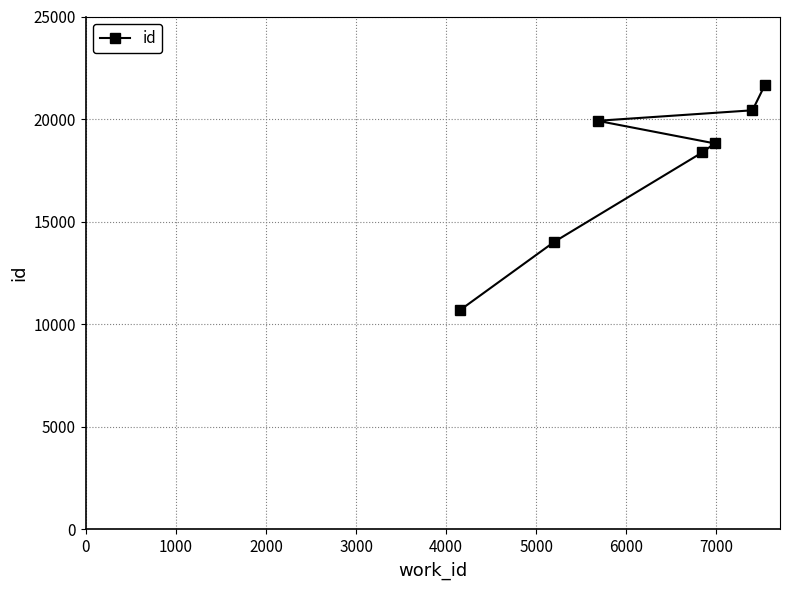

Reading right to left, extract all data points from this chart.

21651	20429	18815	18372	19917	14022	10680